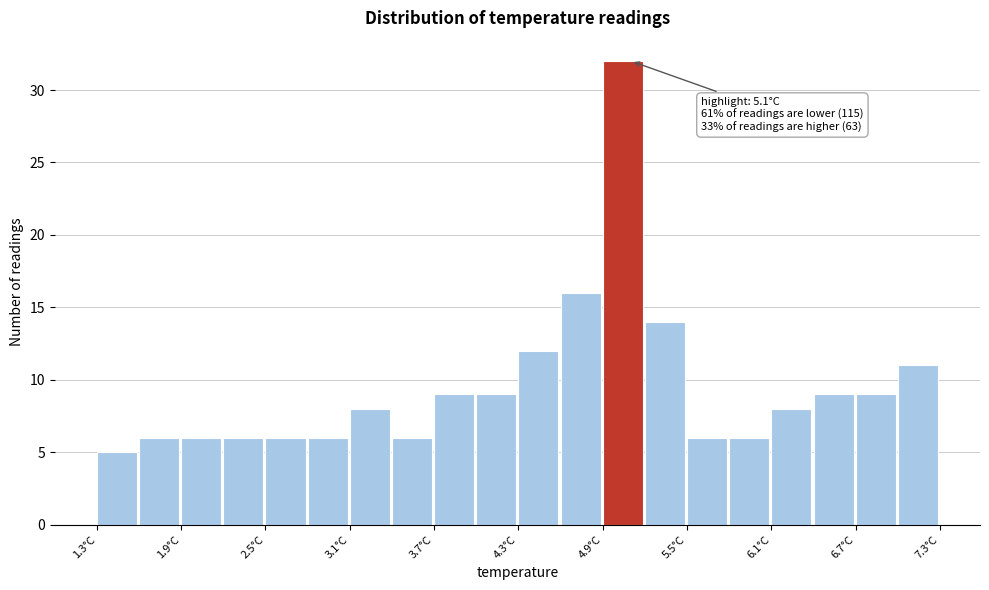

Around what value on the x-axis is the tallest bar? Give the approximate position of its centre, as read against the axis.

5.0